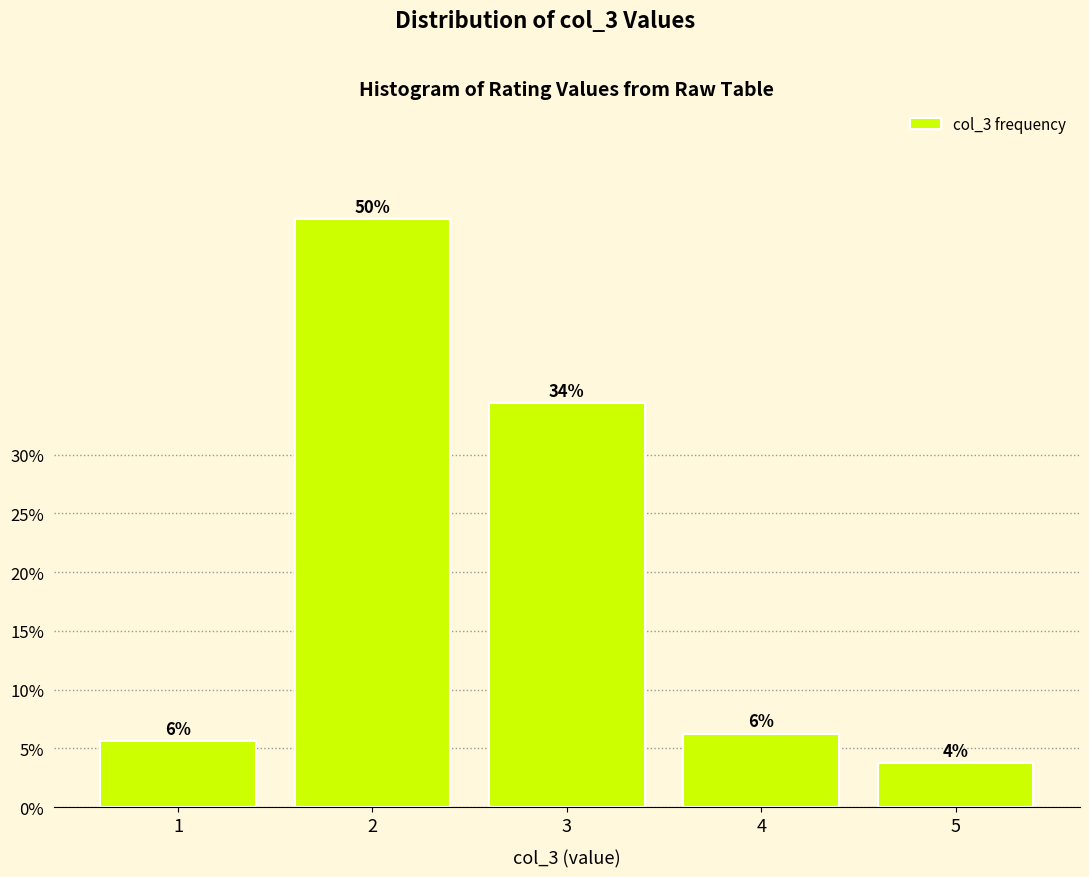

Does the chart contain any negative values?

No